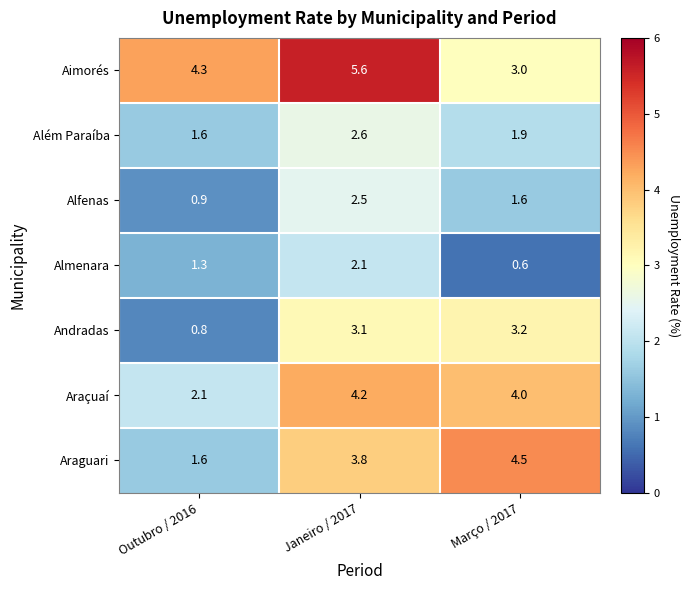

What is the lowest value of the Alfenas series?

0.9